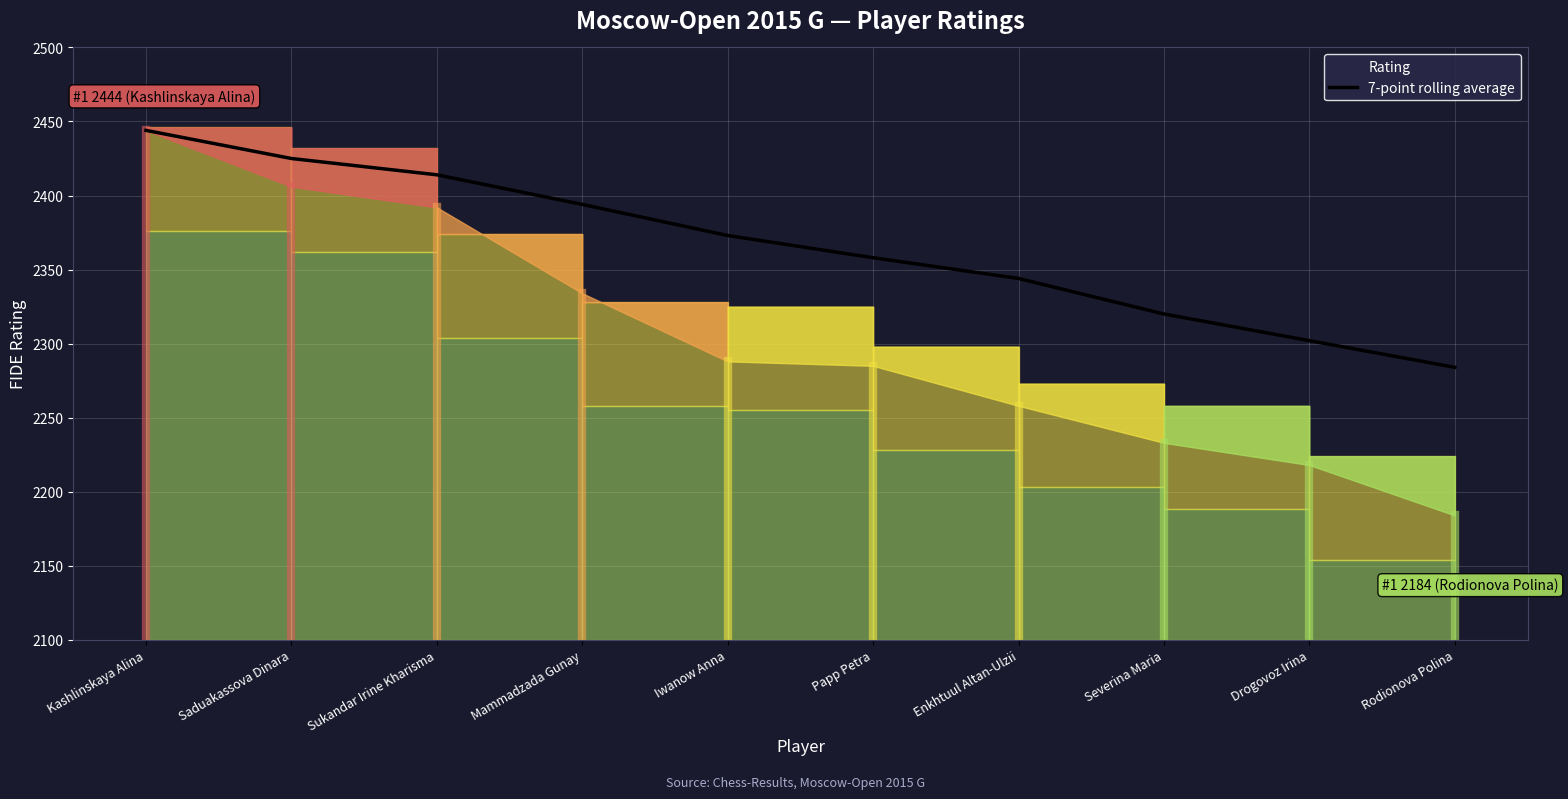

What is the difference between the maximum and minimum values?

160